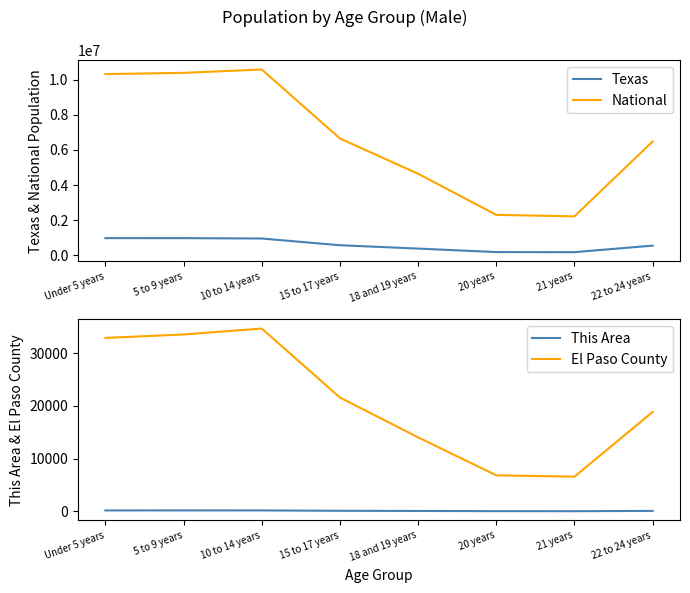

Which series has the largest total across all categories?

National